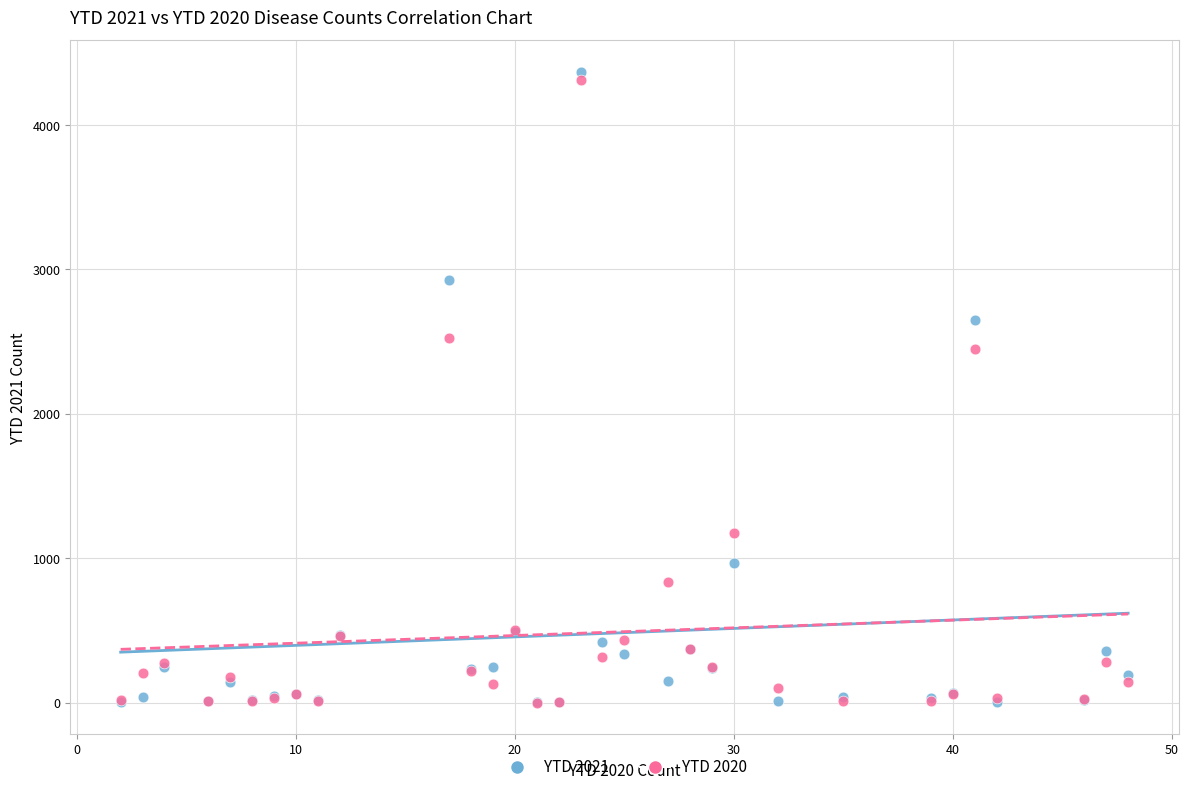

Which series contains the highest Y value?

YTD 2021